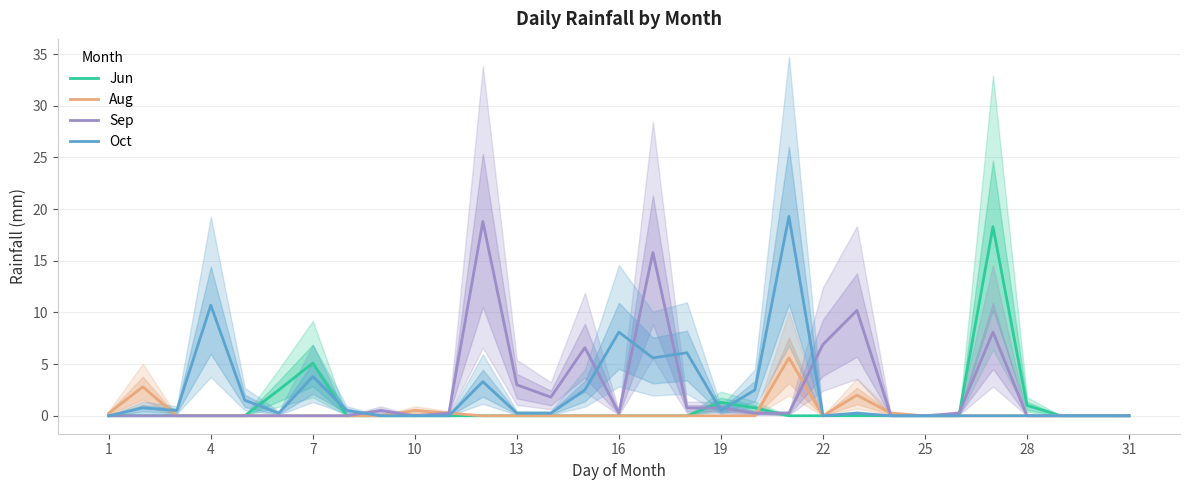

The Jun series shows 0.0 at 13. True or false?

True